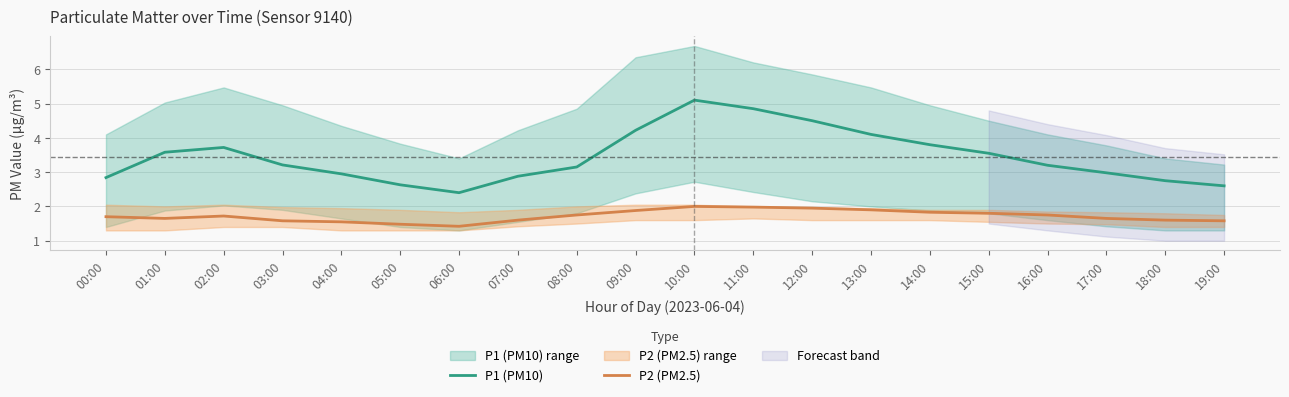

What is the maximum value for P2 (PM2.5)?

2.0